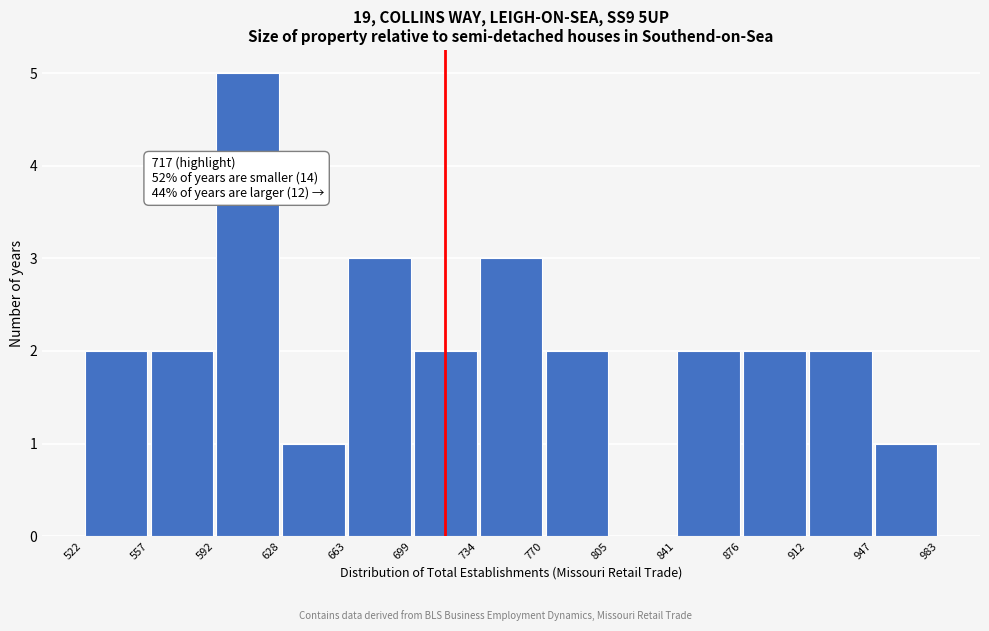

Over which range of the x-axis is the bar tallest?

592 to 628